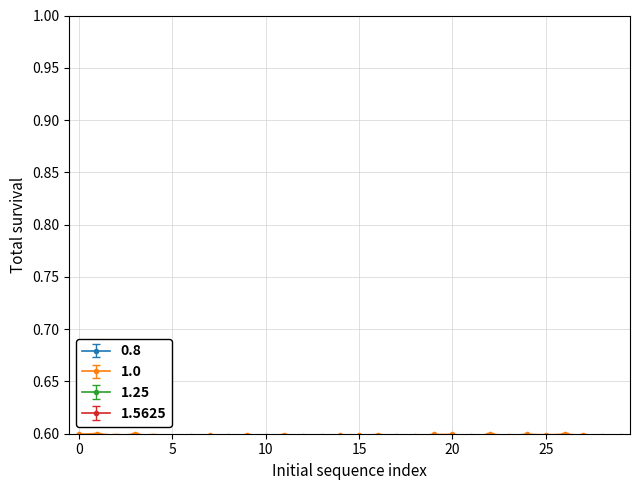

True or false: 1.0 has more than 2 interior local peaks.

True